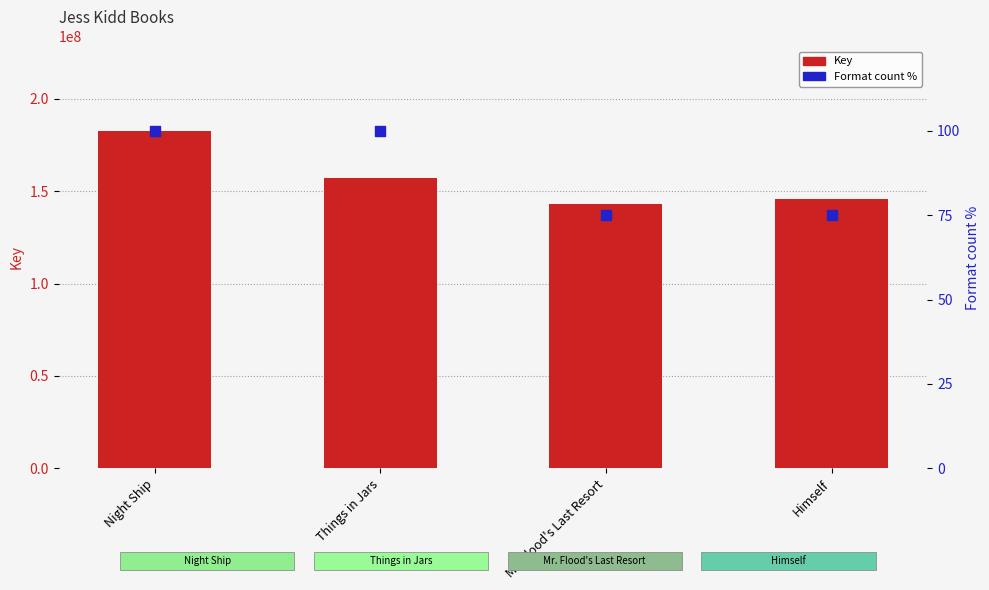

Which series has the widest spread of Y values?

Key